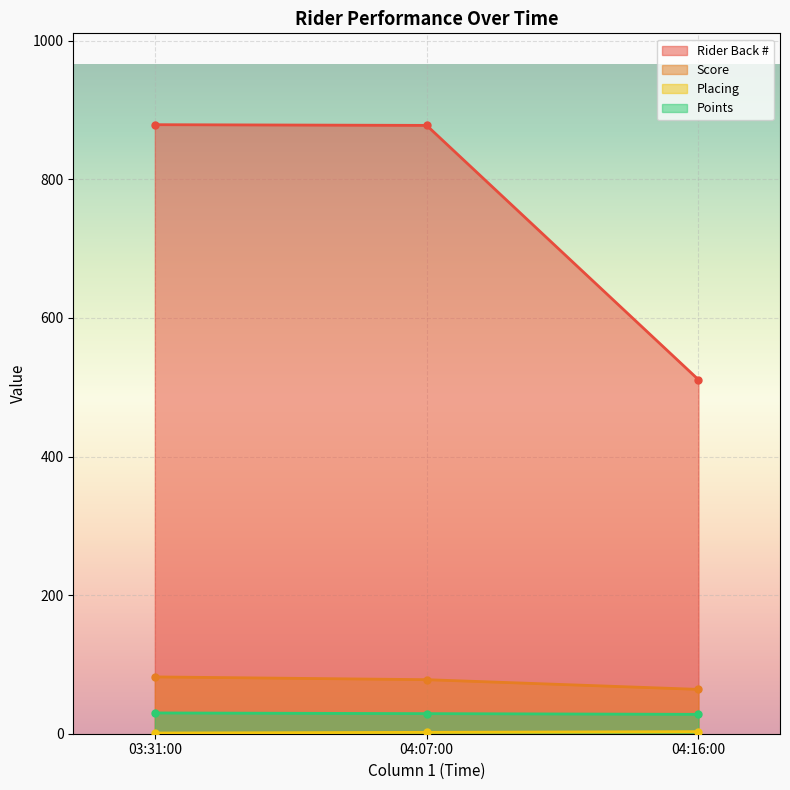

Between 04:07:00 and 04:16:00, which series saw the biggest shift?

Rider Back #